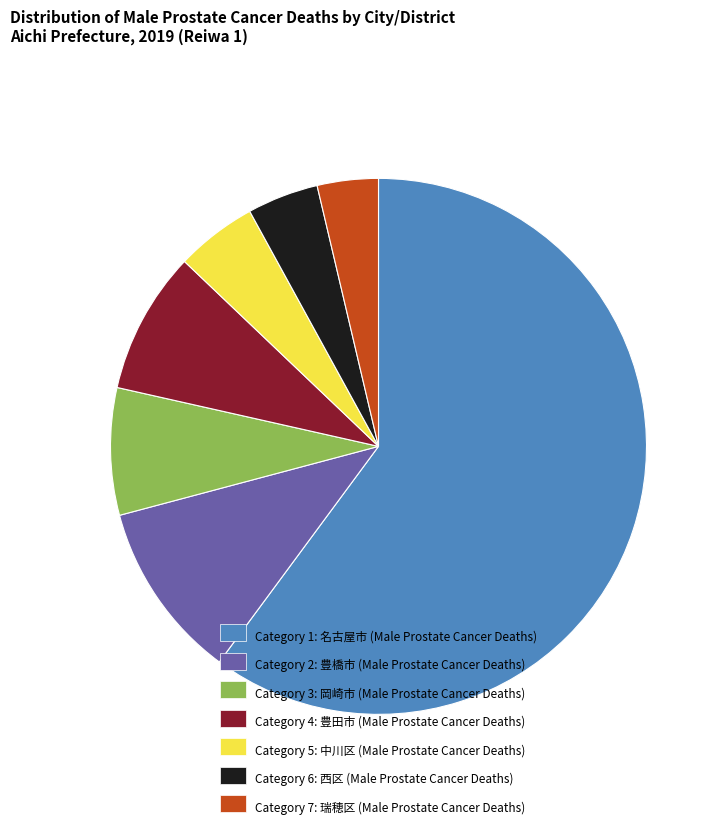

Do Category 5: 中川区 (Male Prostate Cancer Deaths) and Category 7: 瑞穂区 (Male Prostate Cancer Deaths) together represent more than half of the pie?

No